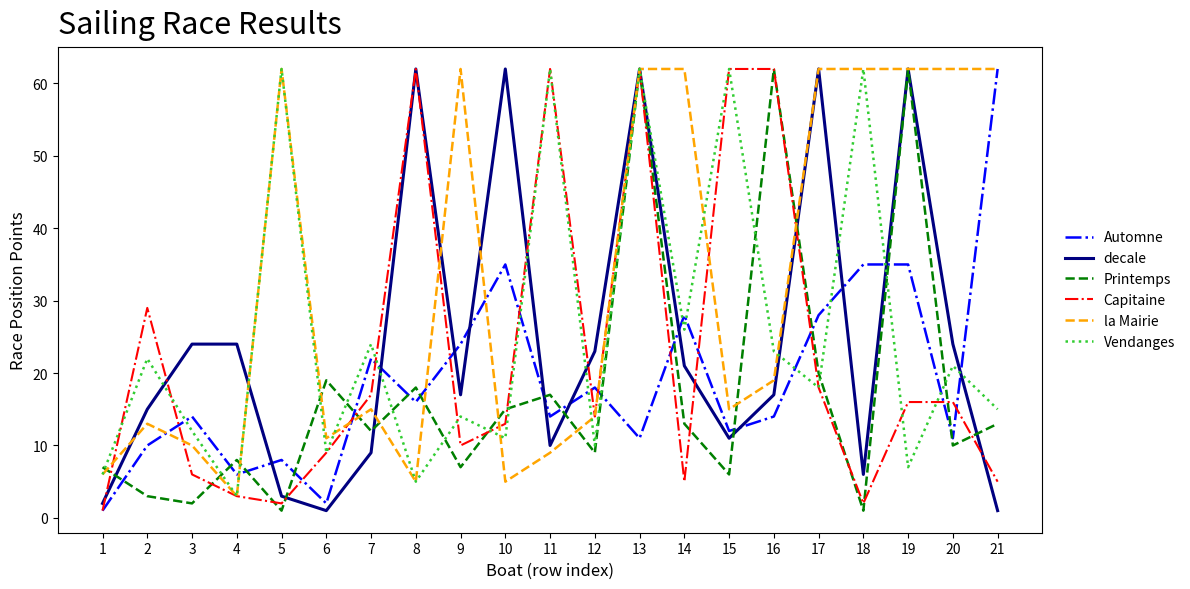

Reading left to right, extract all data points from this chart.

Automne: 1=1	2=10	3=14	4=6	5=8	6=2	7=22	8=16	9=24	10=35	11=14	12=18	13=11	14=28	15=12	16=14	17=28	18=35	19=35	20=11	21=62
decale: 1=2	2=15	3=24	4=24	5=3	6=1	7=9	8=62	9=17	10=62	11=10	12=23	13=62	14=21	15=11	16=17	17=62	18=6	19=62	20=24	21=1
Printemps: 1=7	2=3	3=2	4=8	5=1	6=19	7=12	8=18	9=7	10=15	11=17	12=9	13=62	14=13	15=6	16=62	17=20	18=1	19=62	20=10	21=13
Capitaine: 1=1	2=29	3=6	4=3	5=2	6=9	7=17	8=62	9=10	10=13	11=62	12=14	13=62	14=5	15=62	16=62	17=18	18=2	19=16	20=16	21=5
la Mairie: 1=6	2=13	3=10	4=3	5=62	6=11	7=15	8=5	9=62	10=5	11=9	12=14	13=62	14=62	15=15	16=19	17=62	18=62	19=62	20=62	21=62
Vendanges: 1=6	2=22	3=12	4=3	5=62	6=9	7=24	8=5	9=14	10=11	11=62	12=10	13=62	14=26	15=62	16=23	17=18	18=62	19=7	20=21	21=15